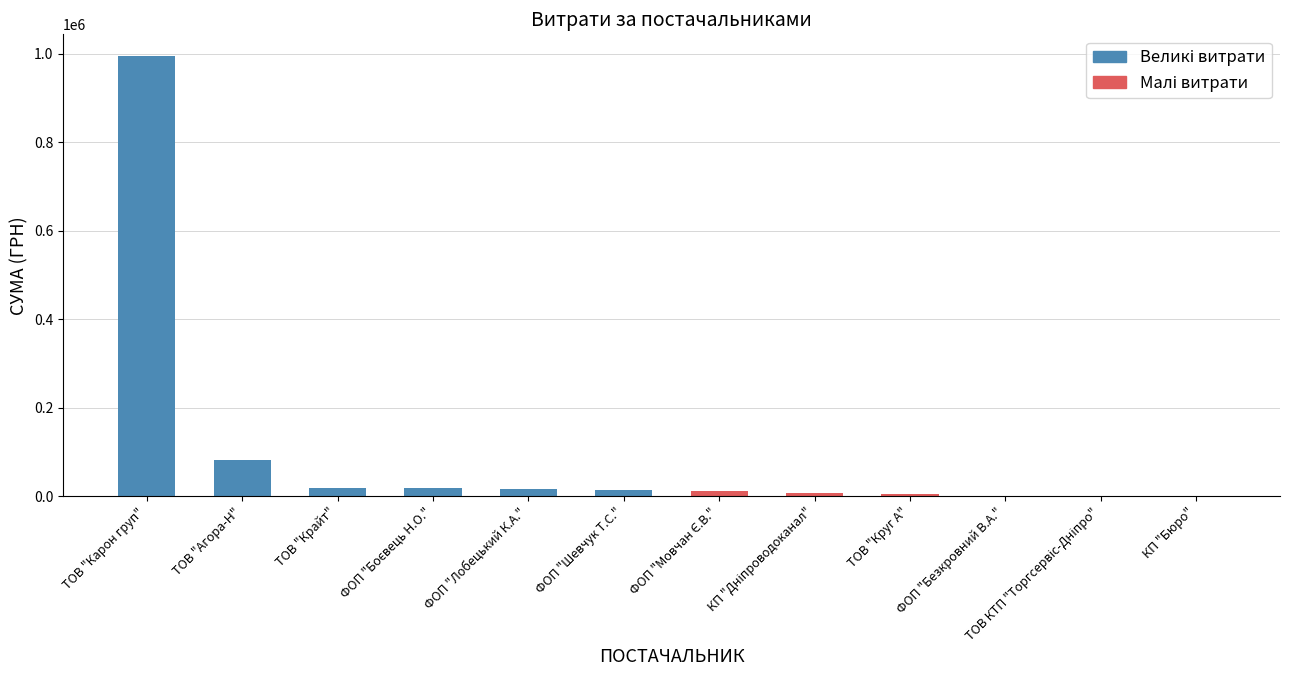

Count the number of categories in the chart.

12